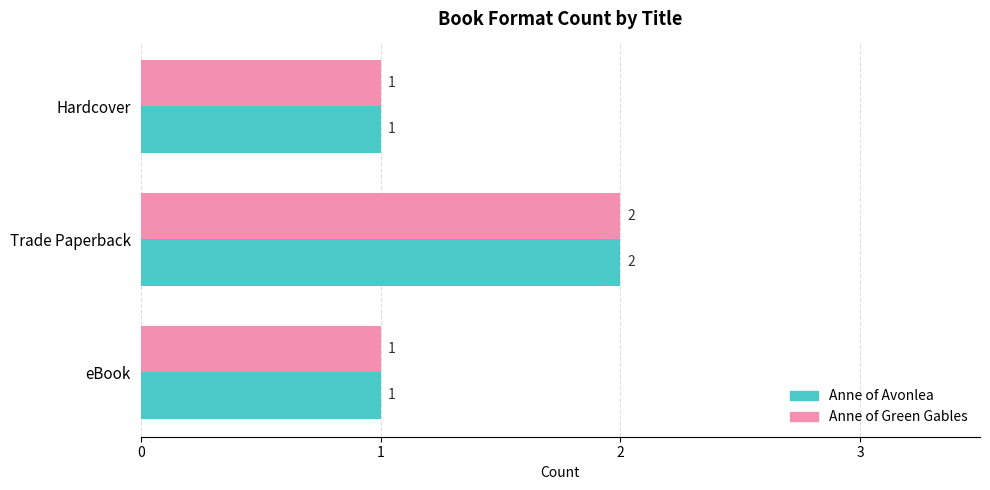

How many Anne of Avonlea values are between 1 and 2?

3